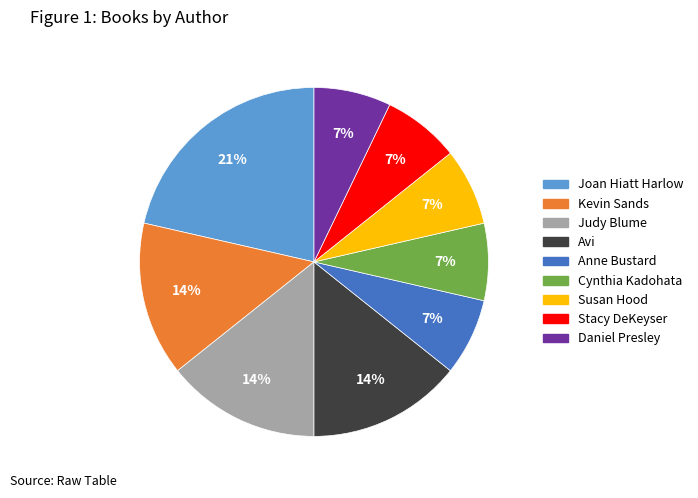

What is the largest slice in the pie chart?

Joan Hiatt Harlow